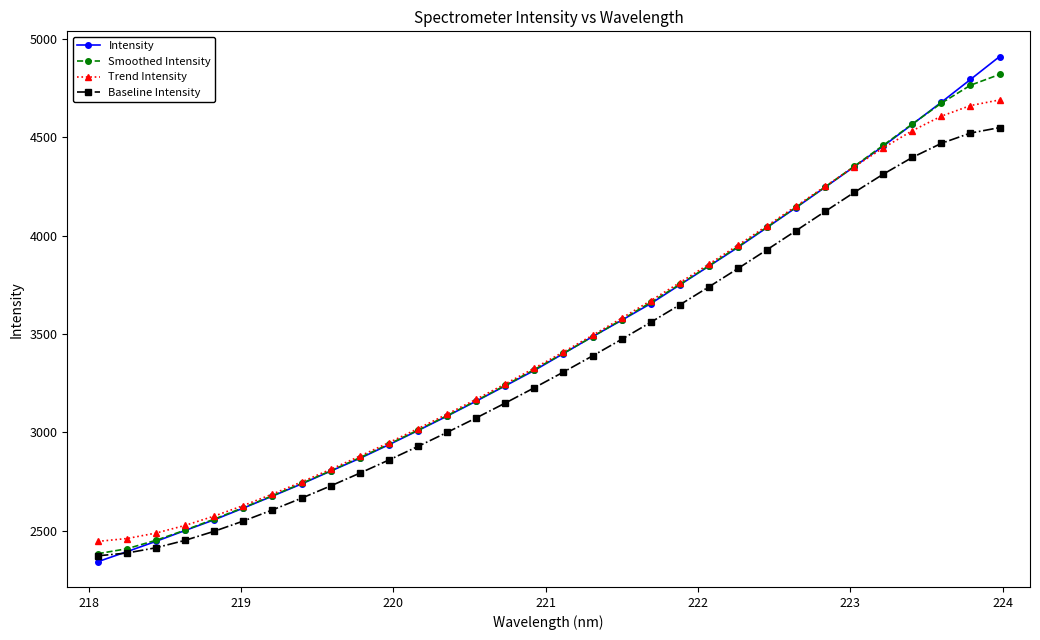

What is the value of the Smoothed Intensity point at the 6th from the left?

2616.9